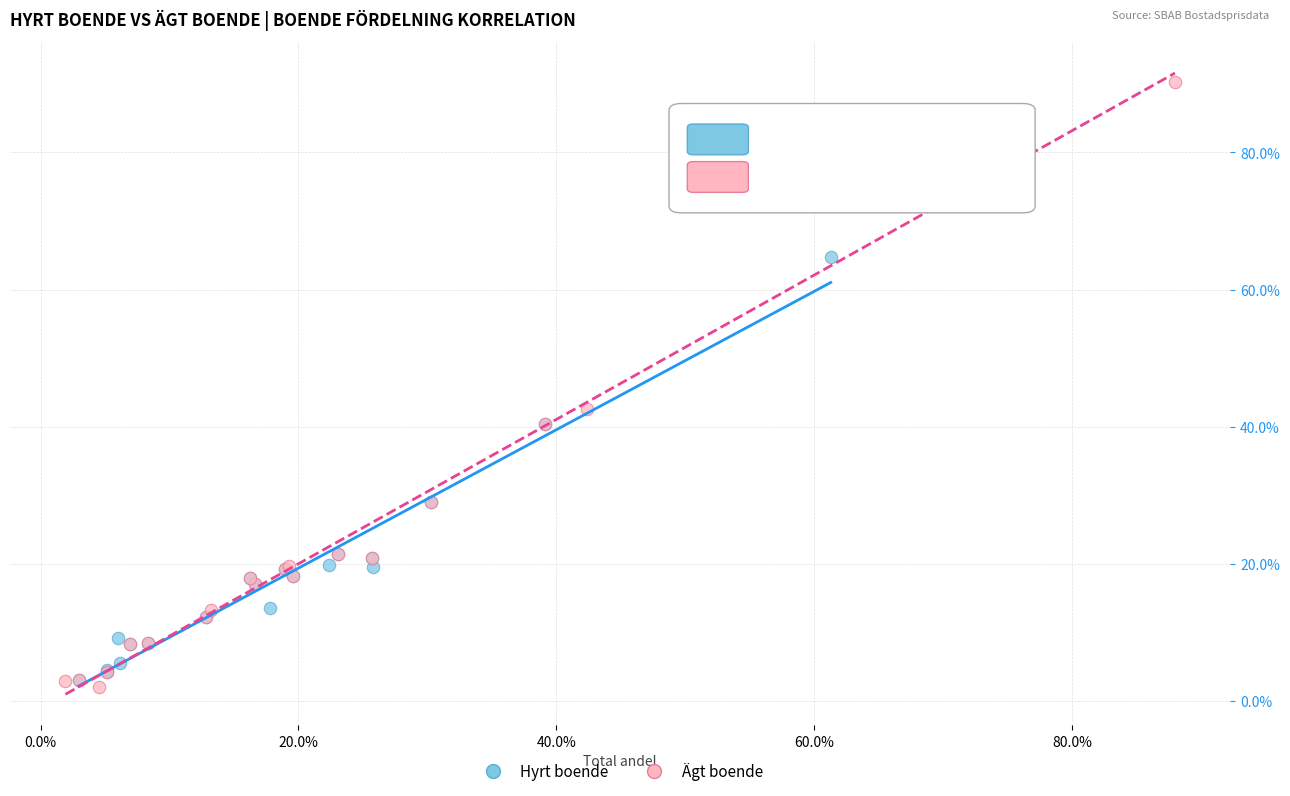

What are all the series names shown in the legend?

Hyrt boende, Ägt boende